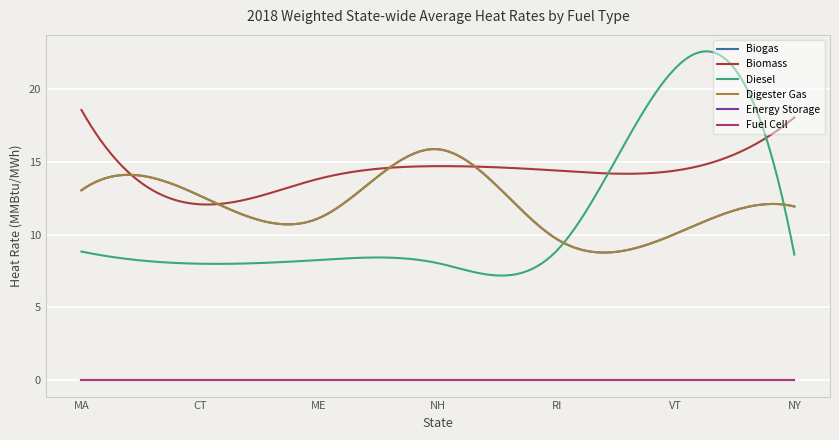

Which series has the largest total across all categories?

Biomass